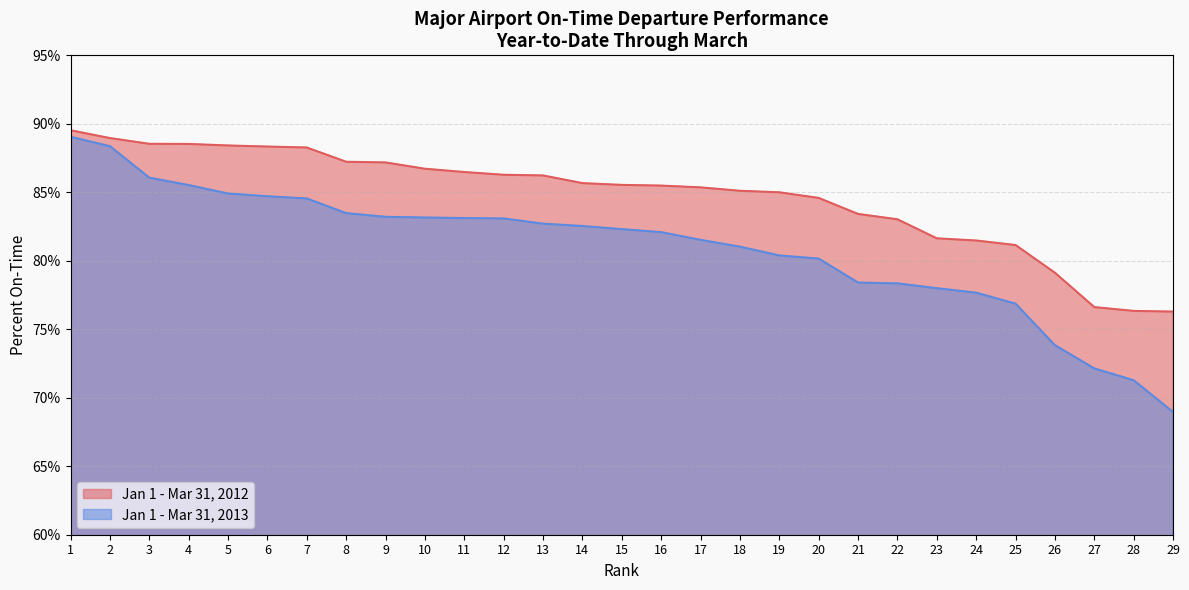

At which category does the chart reach its peak across all series?

1